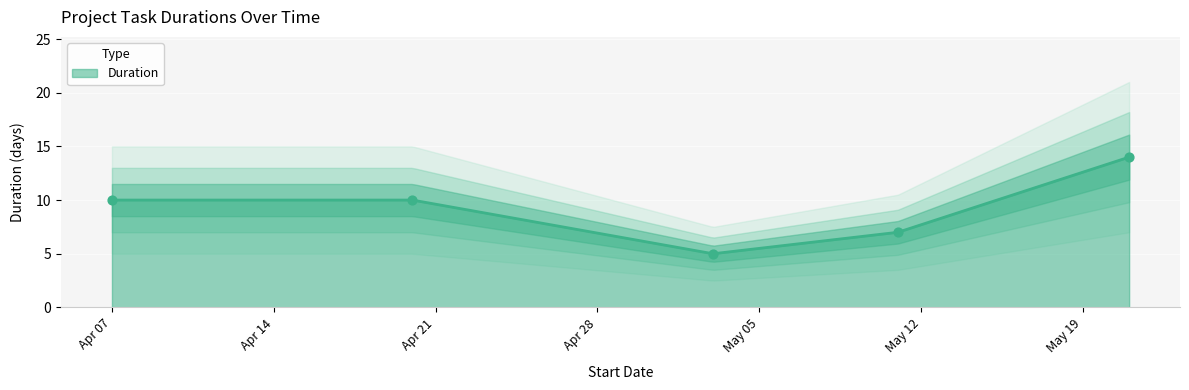

Which has a higher value, 2014-05-11 or 2014-04-20?

2014-04-20